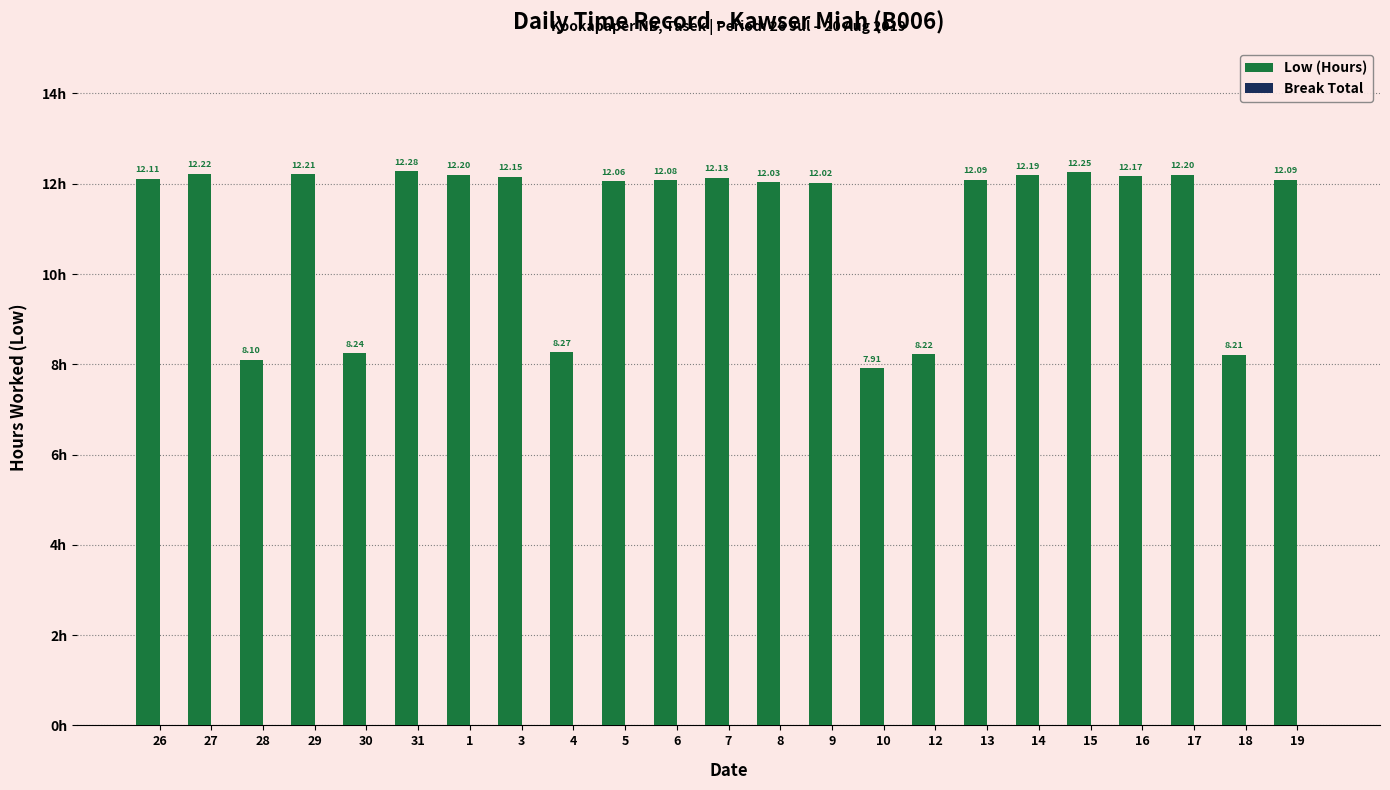

What is the label of the 15th bar from the left?

10